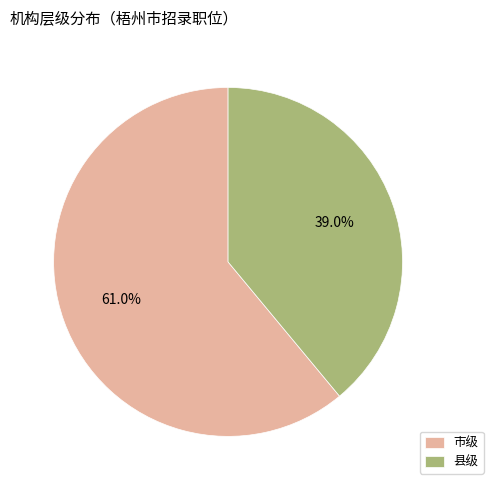

Rank the categories by value from highest to lowest.

市级, 县级